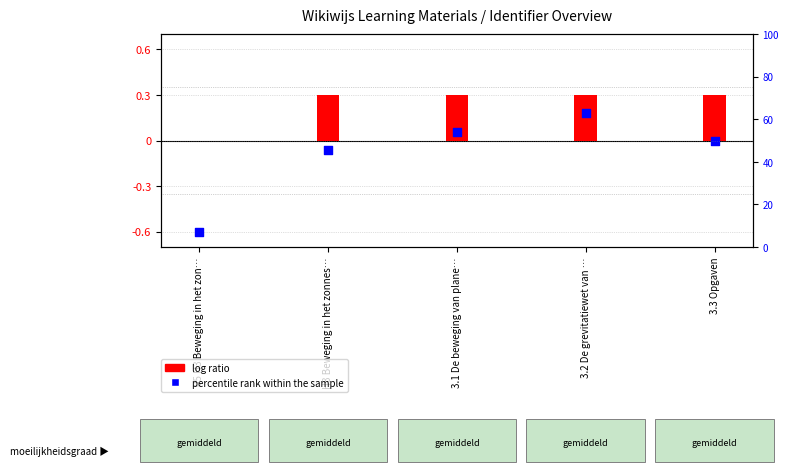

At which category is the sum across all series the highest?

3.2 De grevitatiewet van …